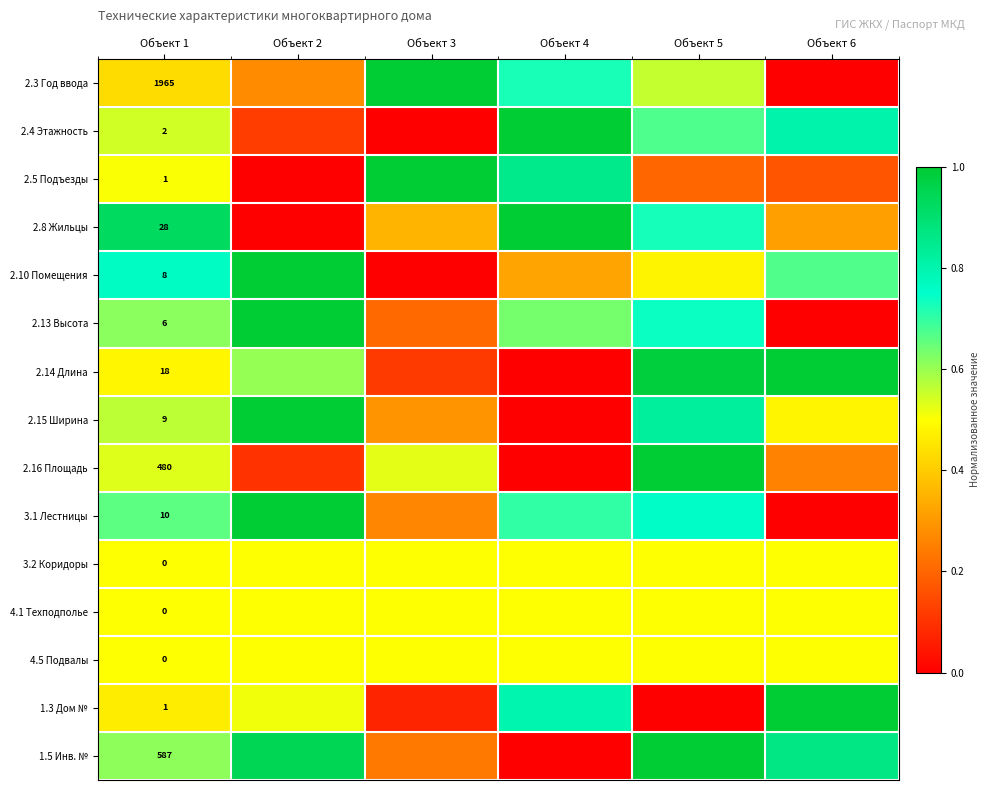

Which has a higher value, Объект 3 or Объект 4?

Объект 3